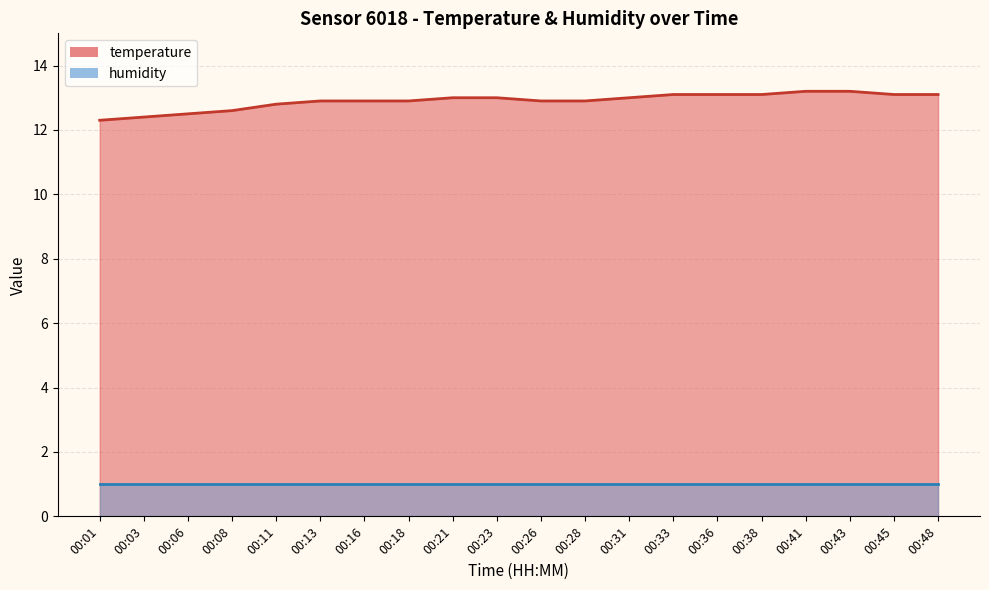

At which category does the chart reach its peak across all series?

00:41